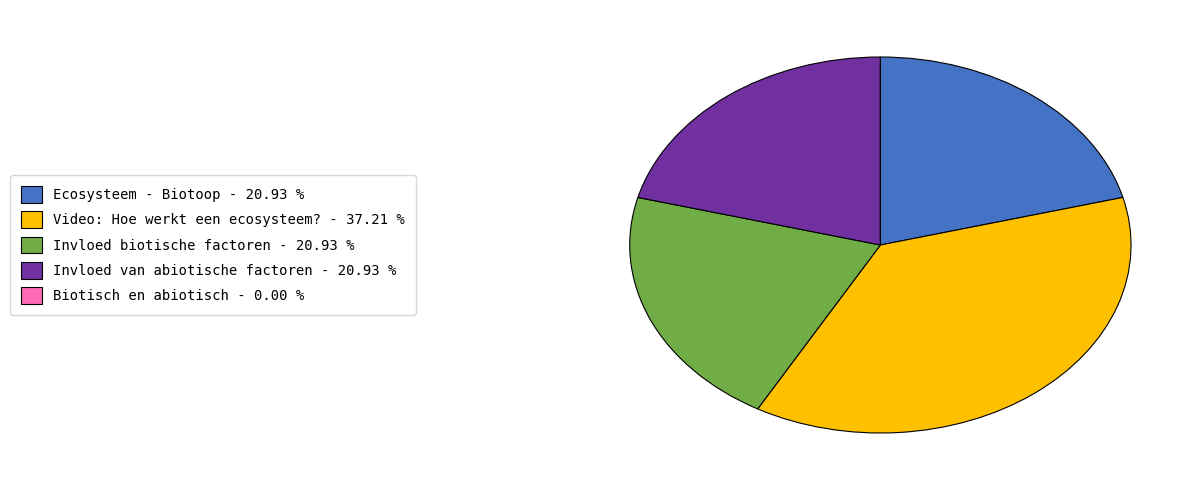

Between Invloed van abiotische factoren - 20.93 % and Video: Hoe werkt een ecosysteem? - 37.21 %, which is larger?

Video: Hoe werkt een ecosysteem? - 37.21 %